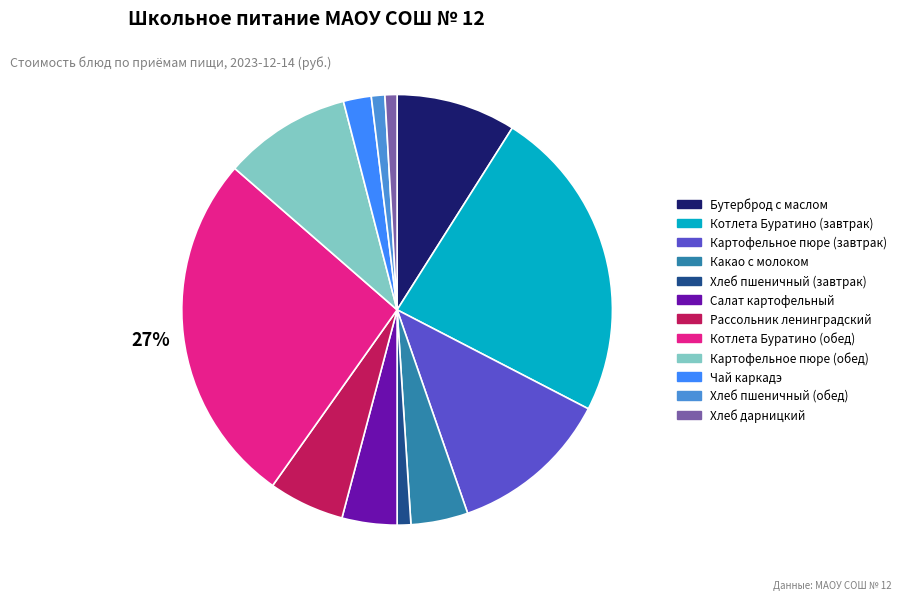

Which has a higher value, Салат картофельный or Бутерброд с маслом?

Бутерброд с маслом